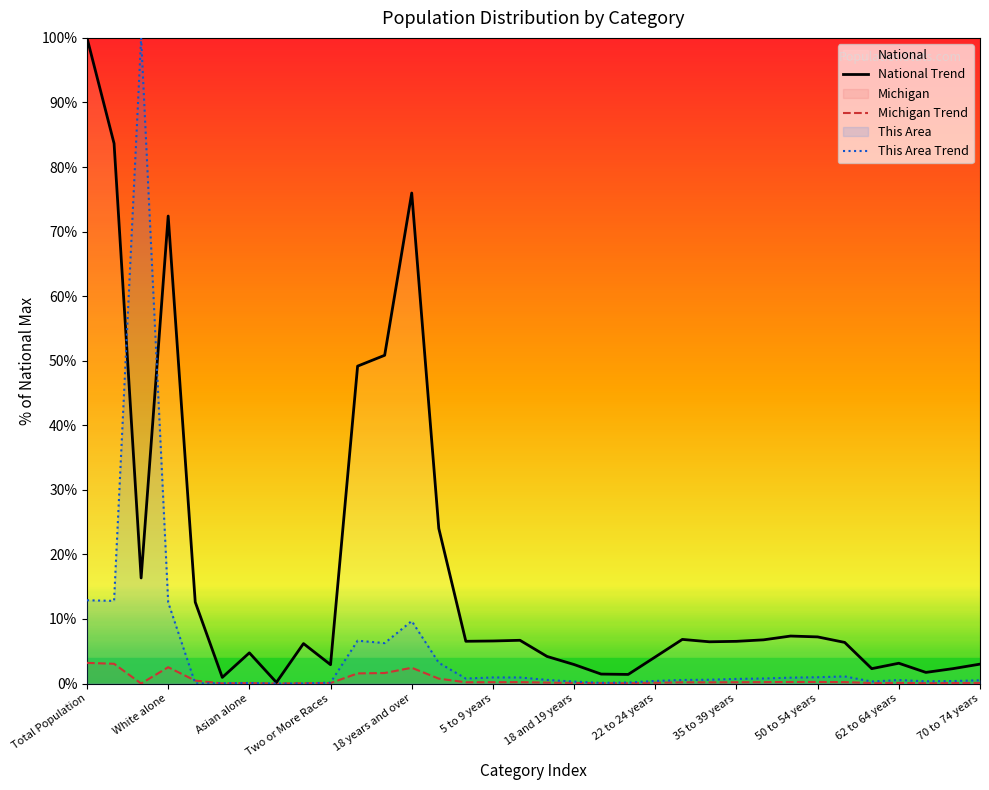

Which series has the largest range (max minus min)?

This Area Trend